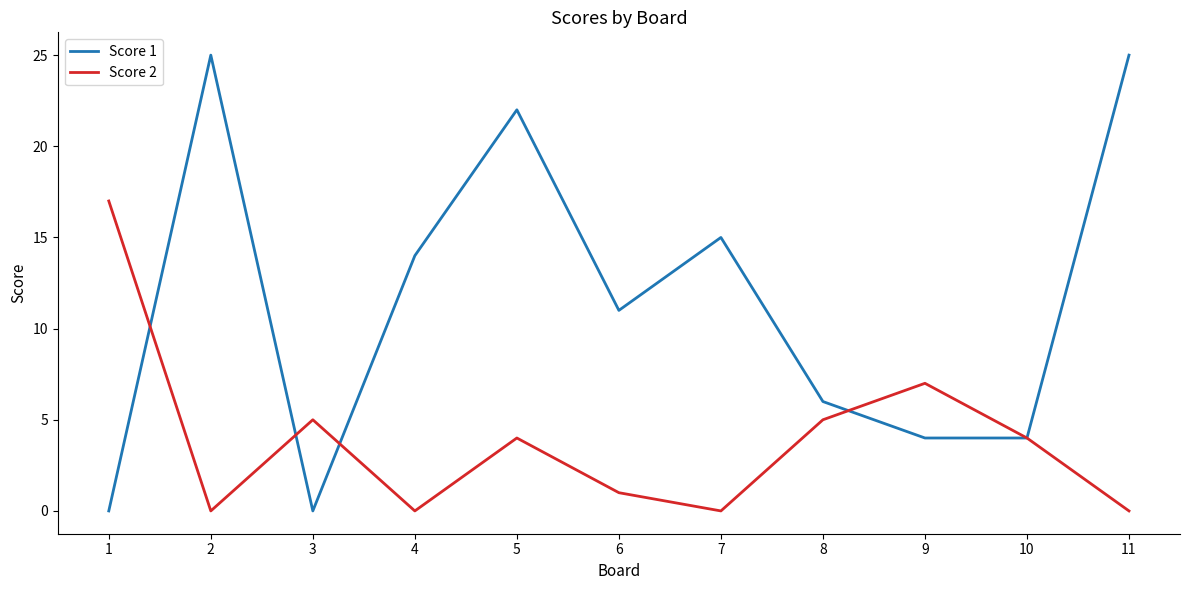

Which series changed the most between 5 and 7?

Score 1